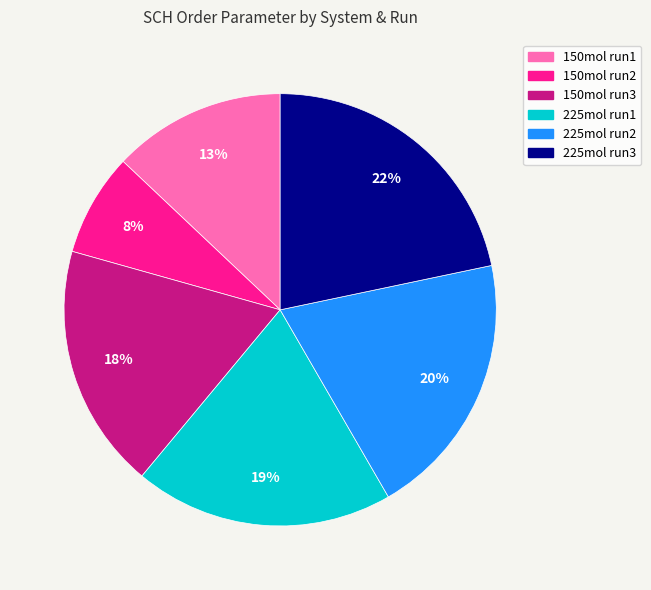

To the nearest percent, what is the difference between the largest and smallest slice percentages?

14%